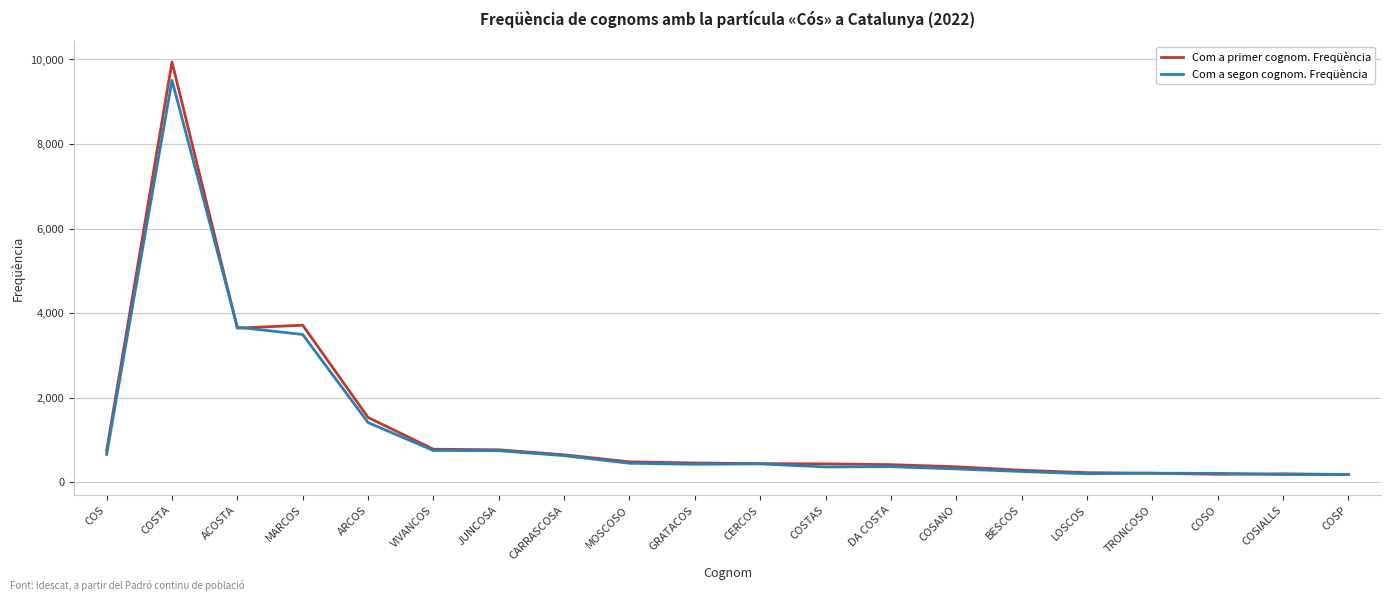

What value does the Com a segon cognom. Freqüència series have at JUNCOSA?

744